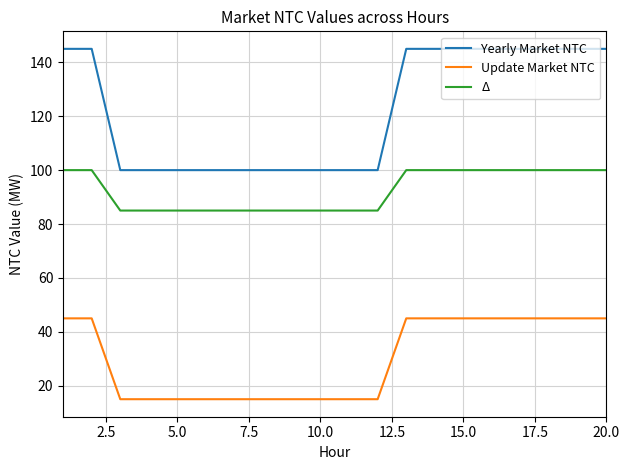

True or false: Δ and Yearly Market NTC intersect in this chart.

False